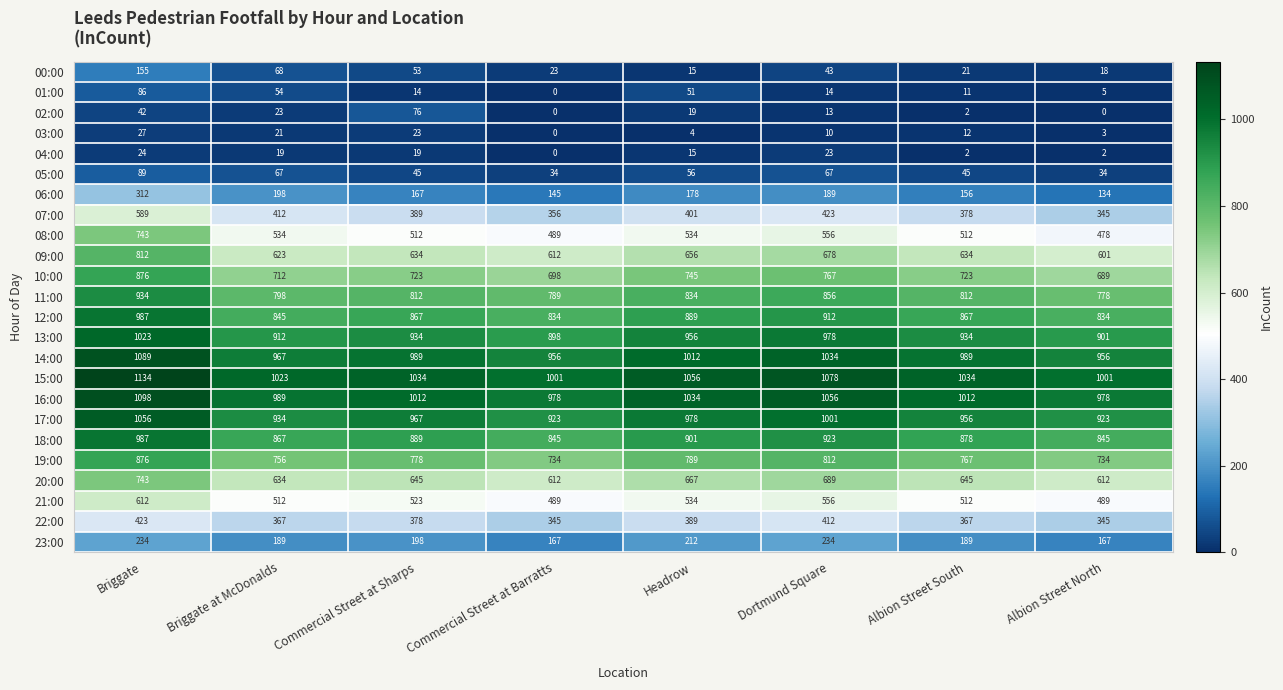

At how many categories does at least one series exceed 329?

8